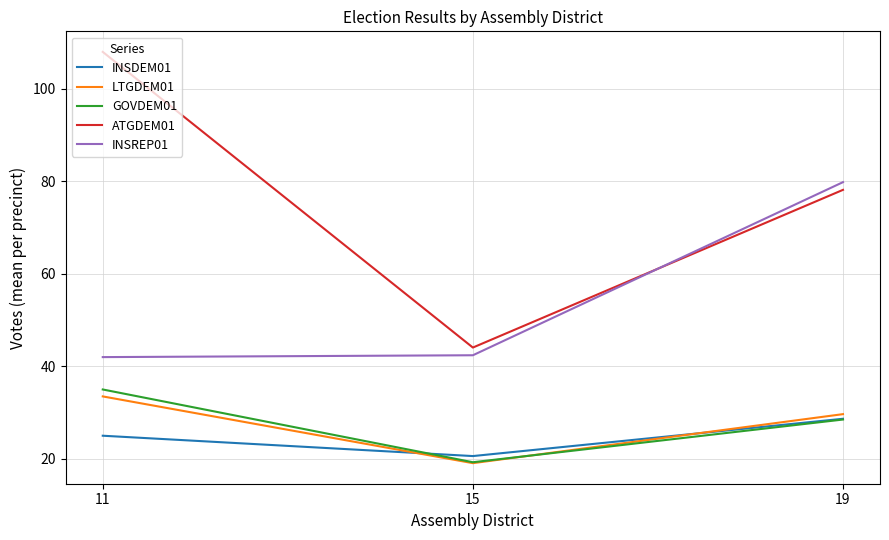

What is the minimum value for ATGDEM01?

44.1